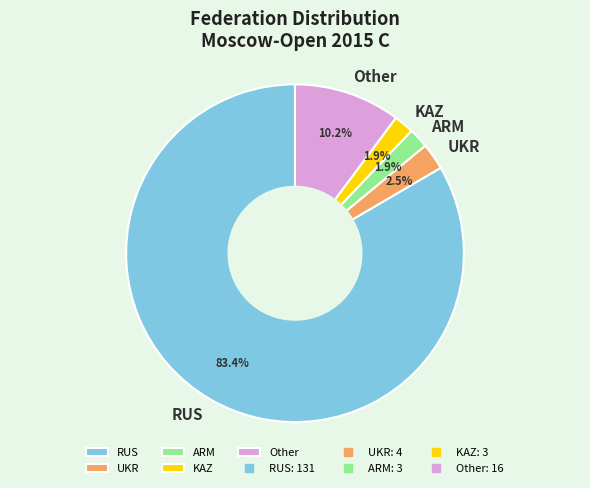

To the nearest percent, what is the difference between the UKR and KAZ slice percentages?

1%